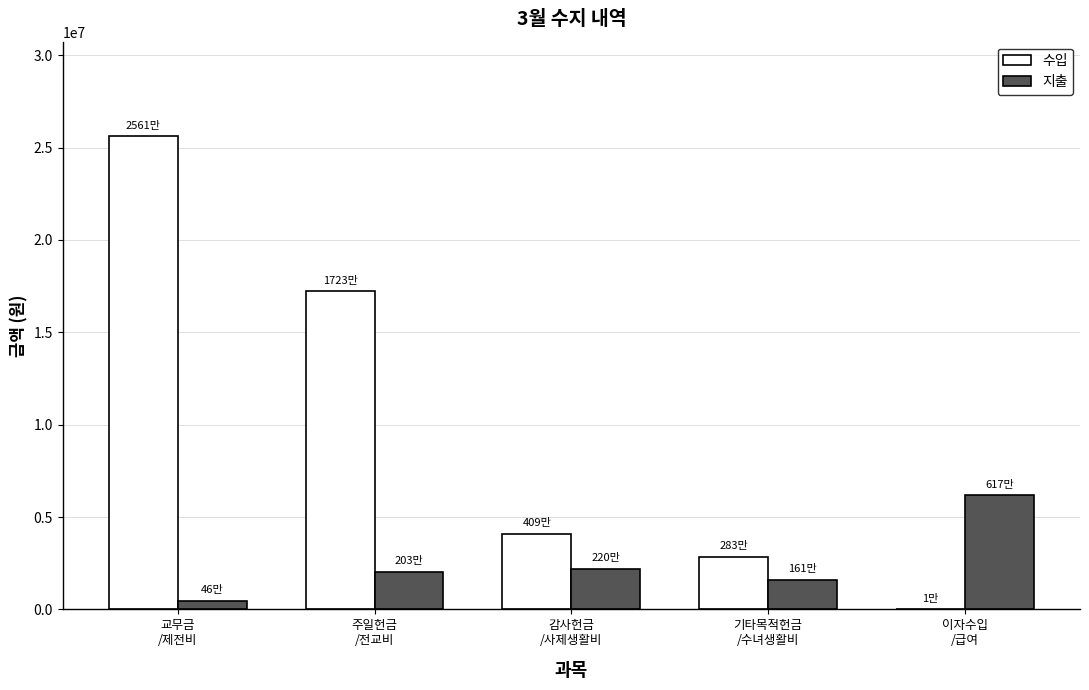

Which series has the largest total across all categories?

수입